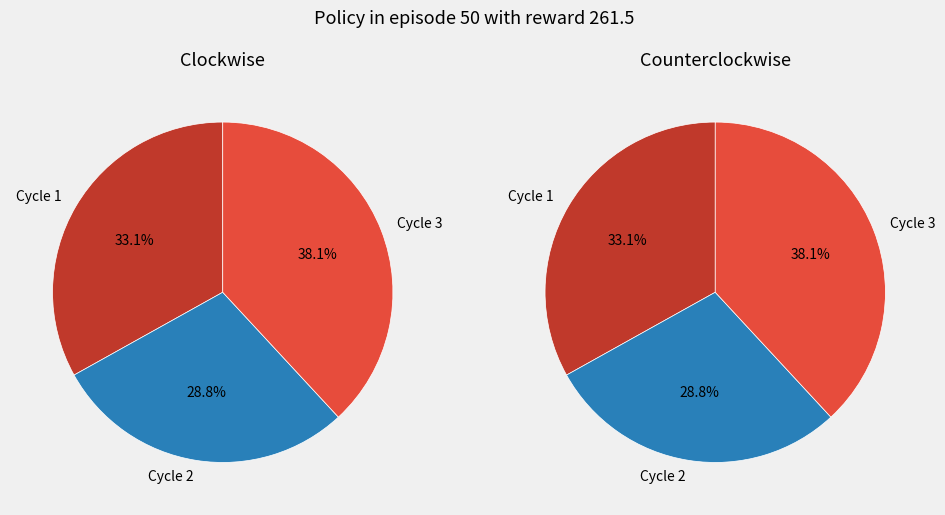

Is it true that 5 is 1% of the pie?

False